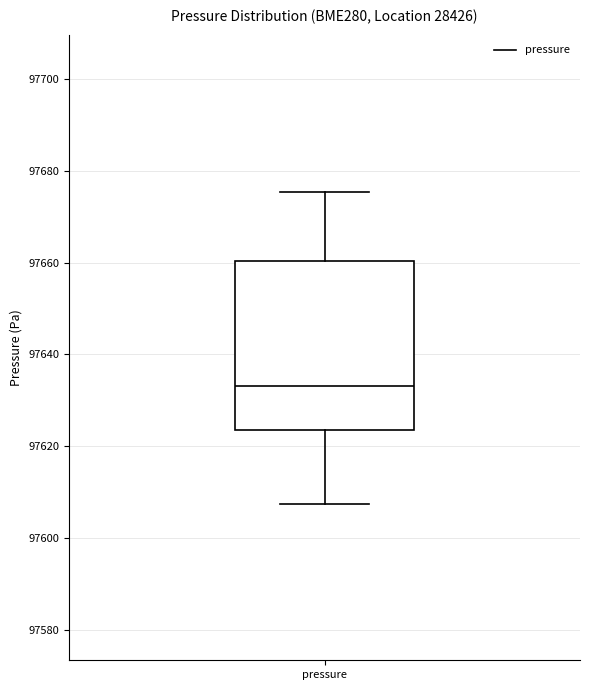

Where is the upper edge of the box for pressure on the y-axis? The values are not printed on the chart, so give them approximately, as read against the axis.

97660